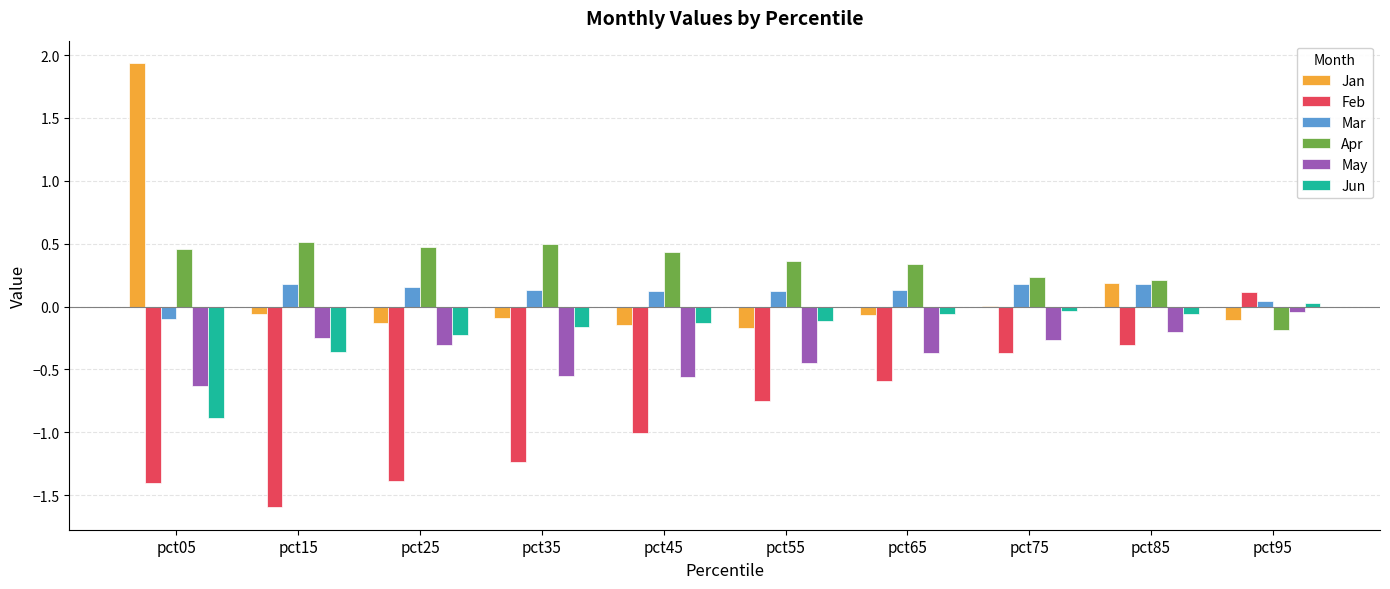

True or false: May has a value of -0.1 at pct55.

False